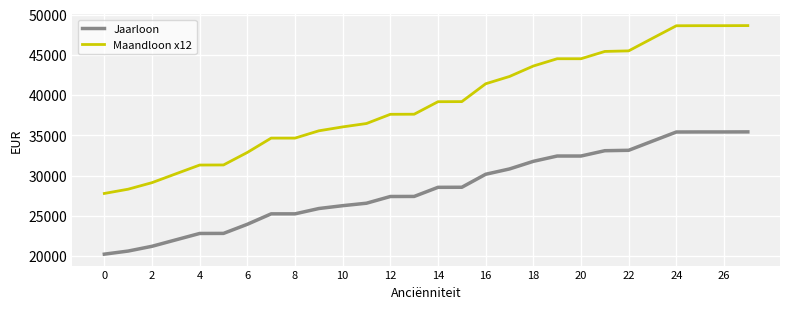

What is the difference between the maximum and minimum values in the Jaarloon series?

15190.5